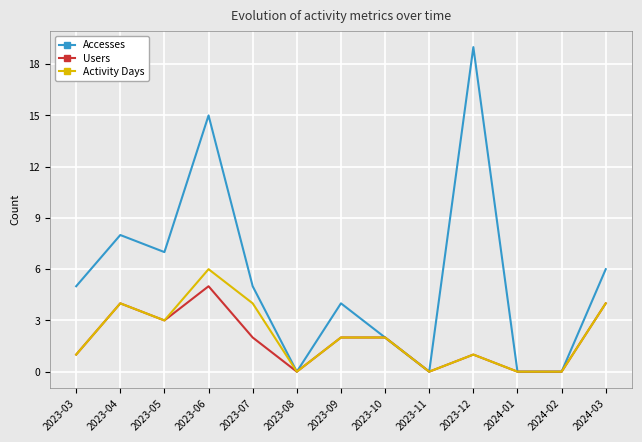

Is the value of Accesses at 2023-09 greater than the value of Activity Days at 2023-06?

No